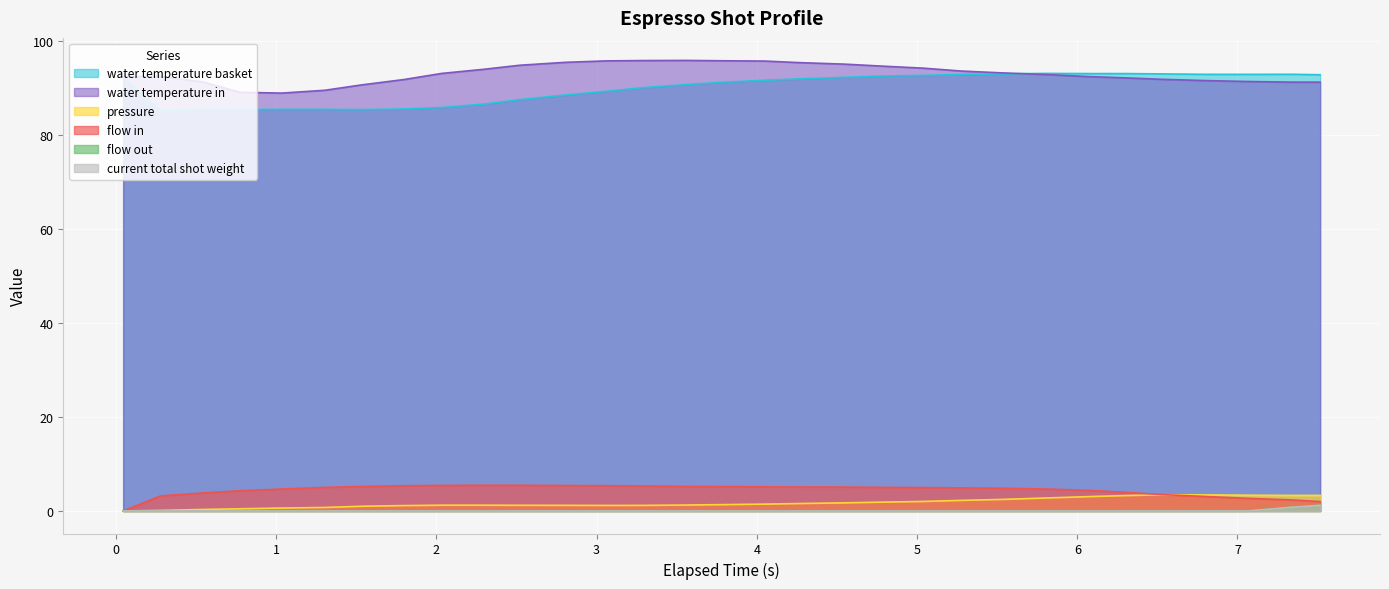

True or false: current_total_shot_weight has a value of 0.8 at 7.065.

False